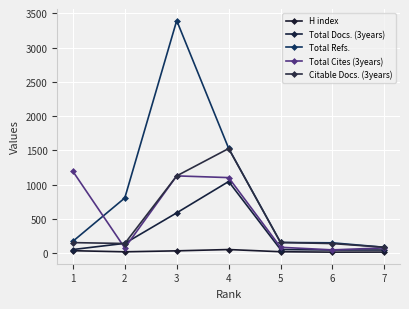

Where is Total Cites (3years) nearest to the value 622?

4